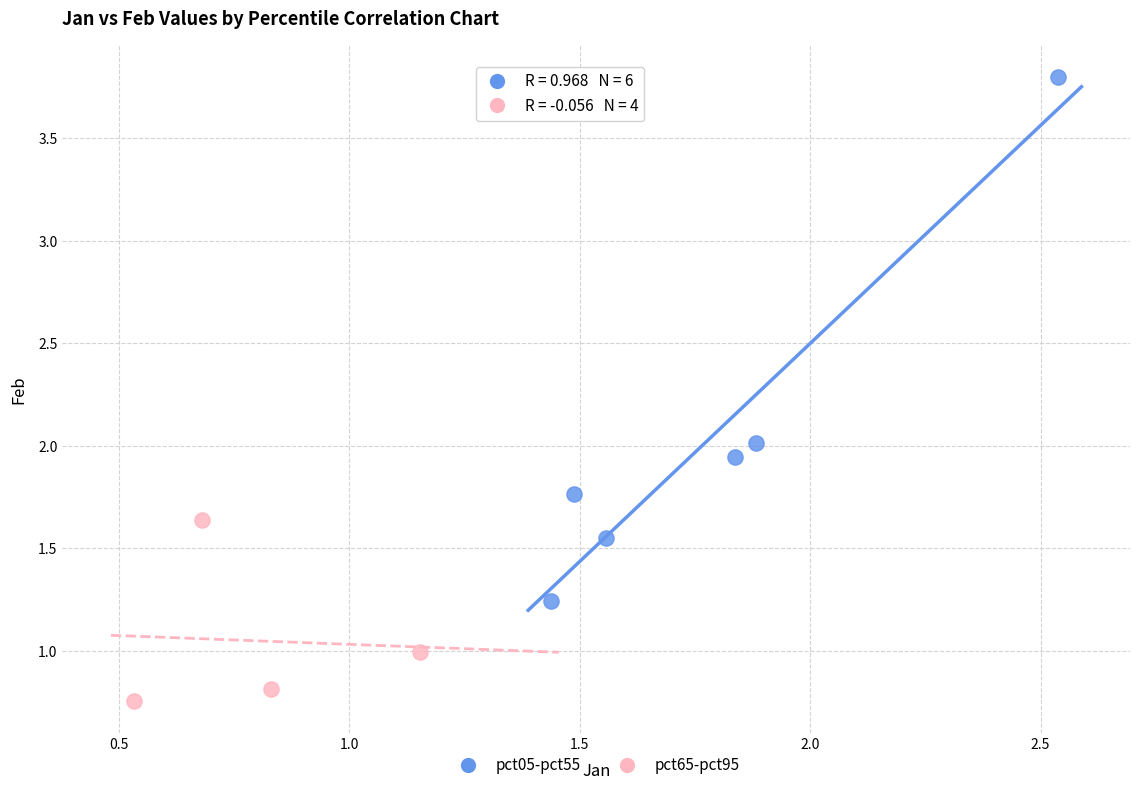

Which series reaches the maximum Y coordinate?

pct05-pct55